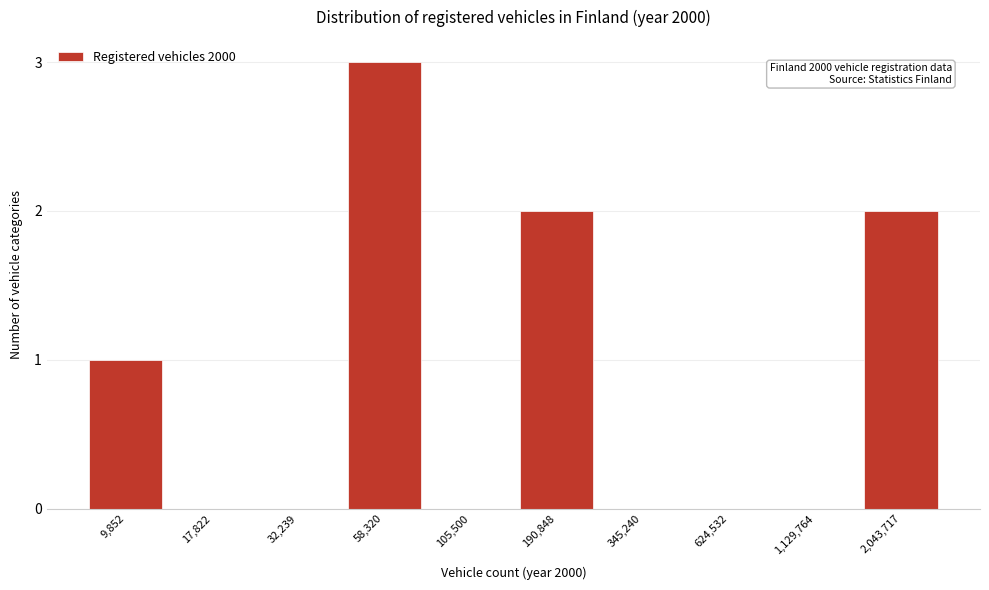

Reading right to left, extract all data points from this chart.

2,043,717=2	1,129,764=0	624,532=0	345,240=0	190,848=2	105,500=0	58,320=3	32,239=0	17,822=0	9,852=1